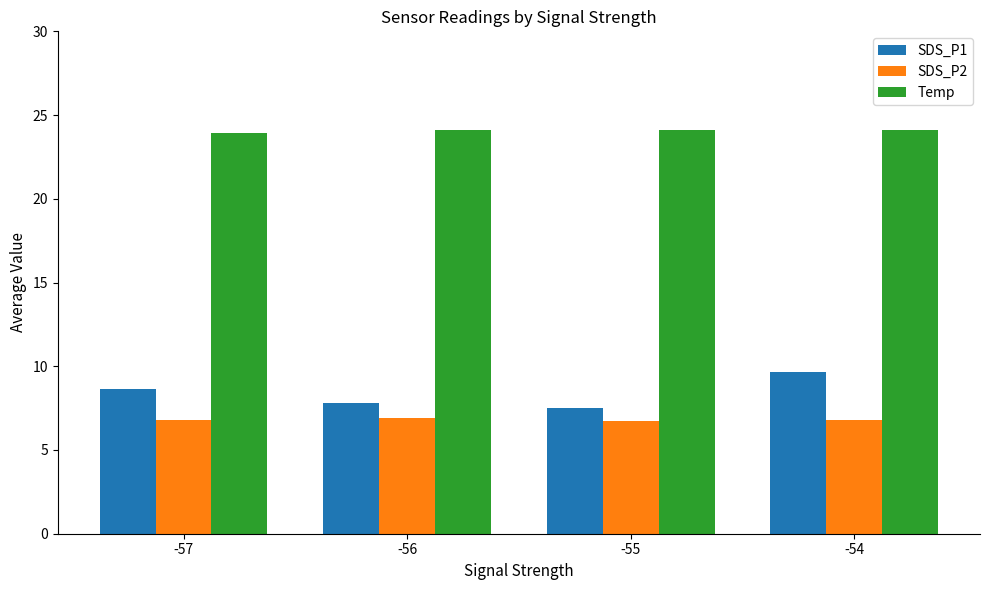

What are all the series names shown in the legend?

SDS_P1, SDS_P2, Temp